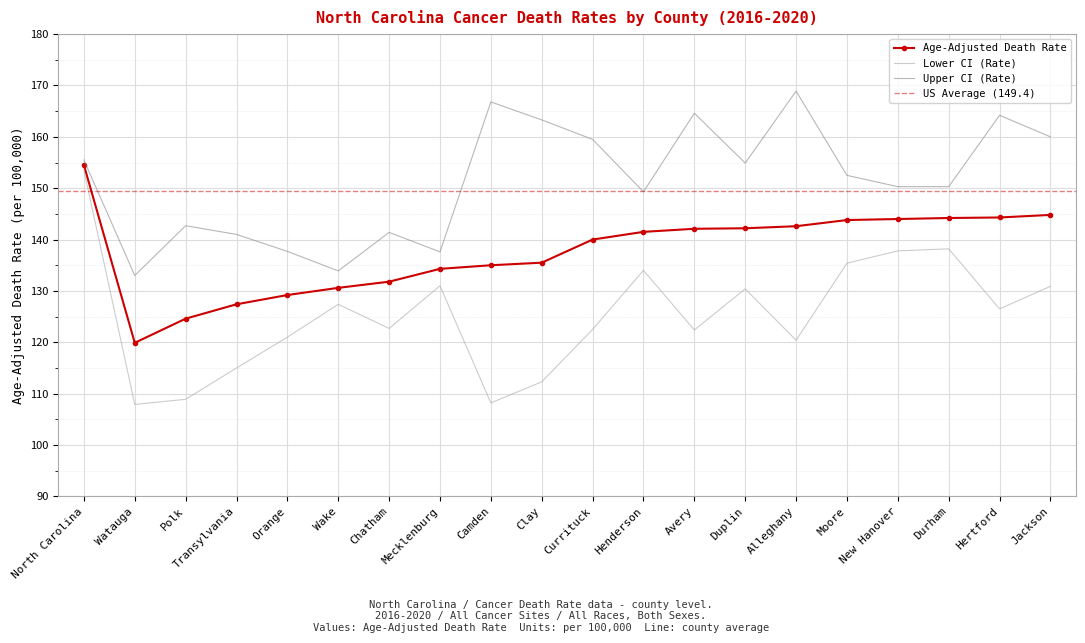

Which category has the highest value across all series?

Alleghany